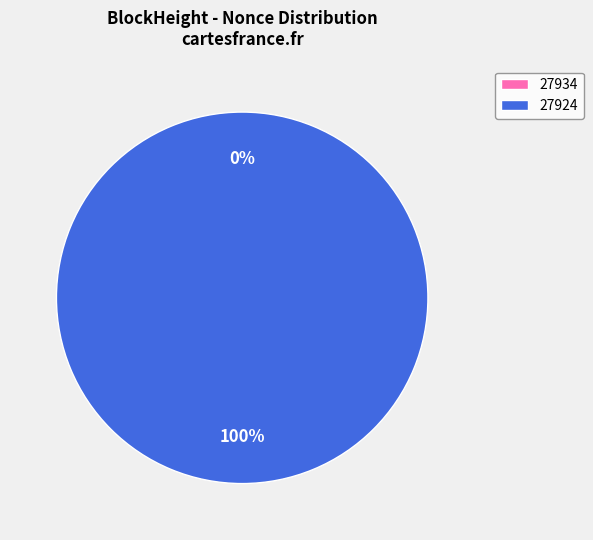

What percentage is the 27924 slice, to the nearest percent?

100%